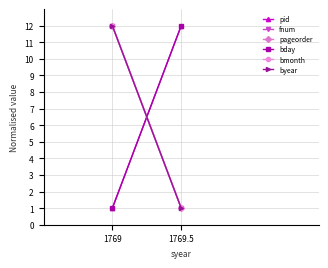

At which category is the sum across all series the highest?

1769